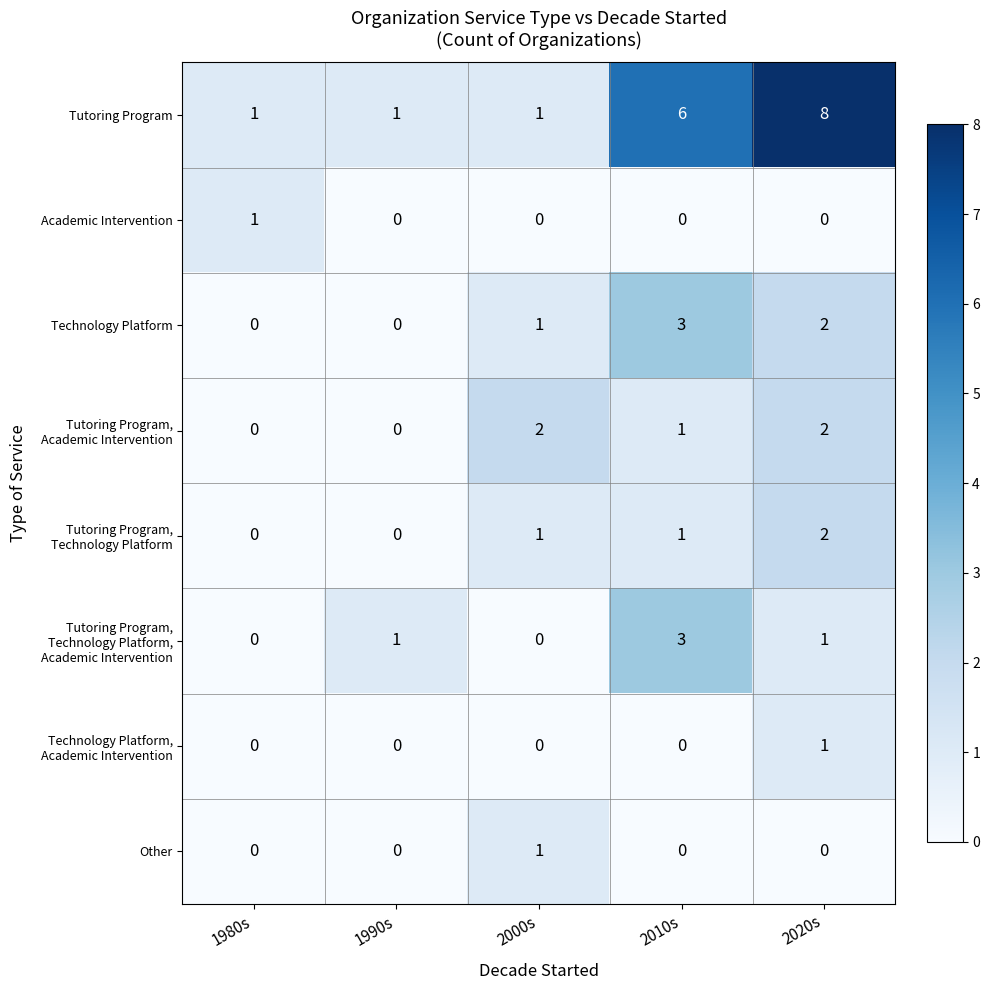

What is the difference between the Tutoring Program values at 1980s and 2010s?

5